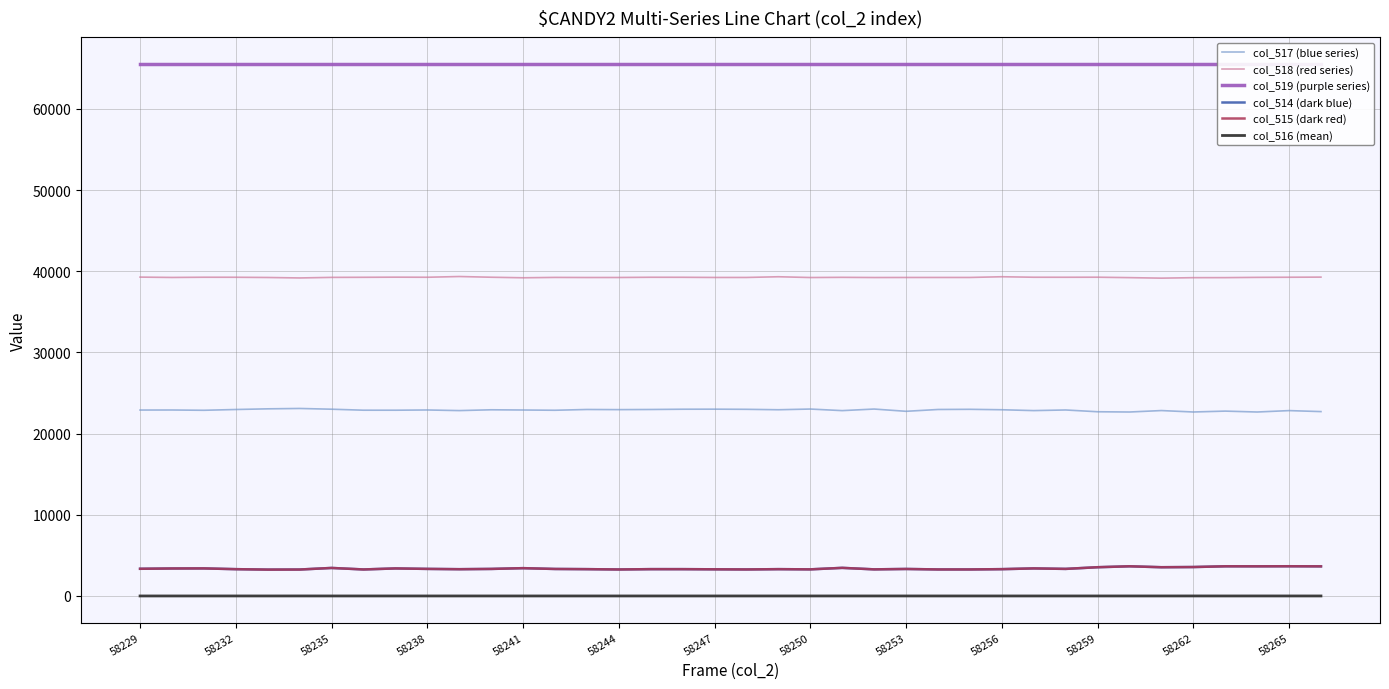

True or false: col_515 (dark red) and col_518 (red series) cross at least once.

False